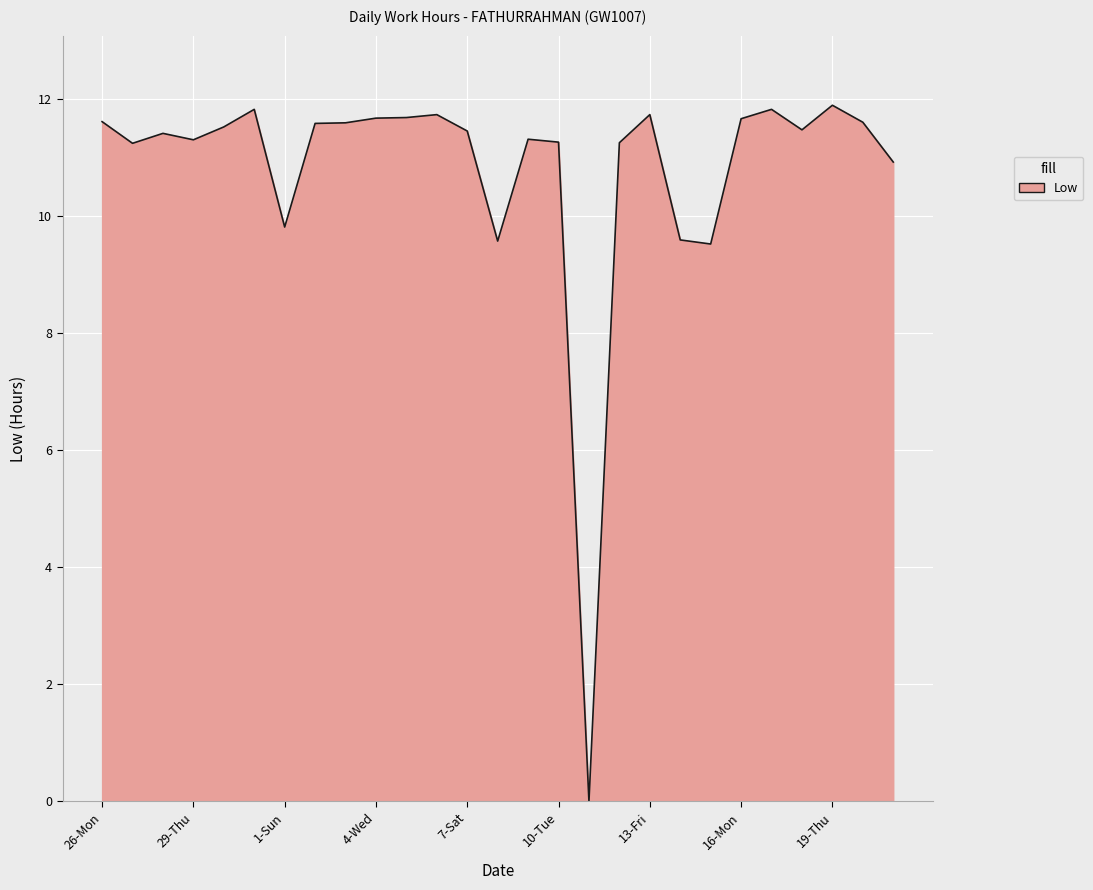

What is the maximum value shown in the chart?

11.9